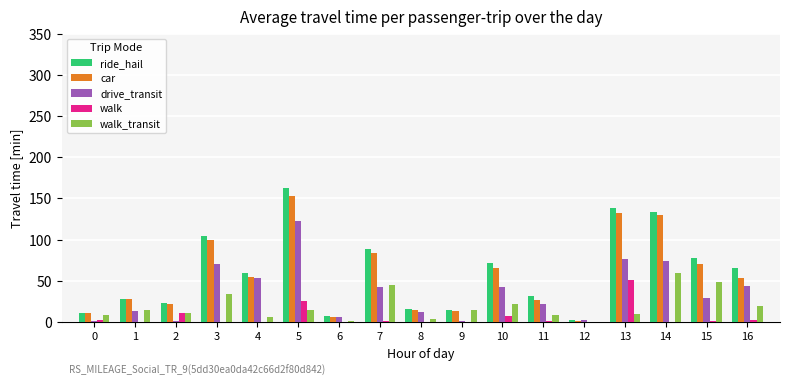

How many groups of bars are there?

17